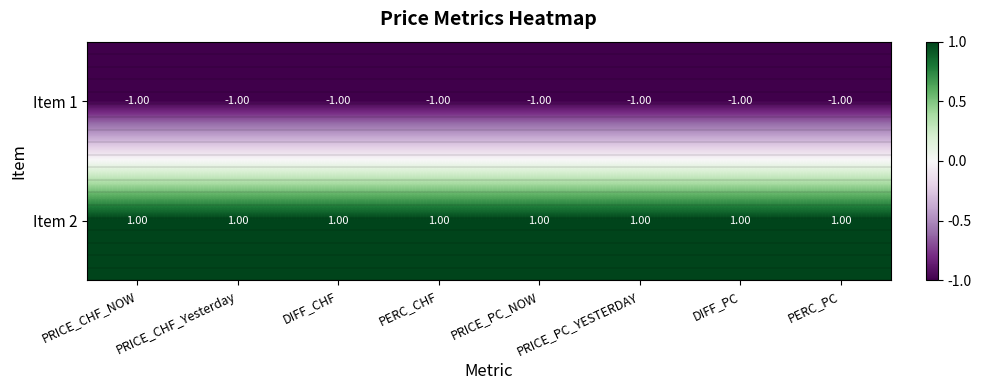

Rank the series by their maximum value, from lowest to highest.

Item 1, Item 2